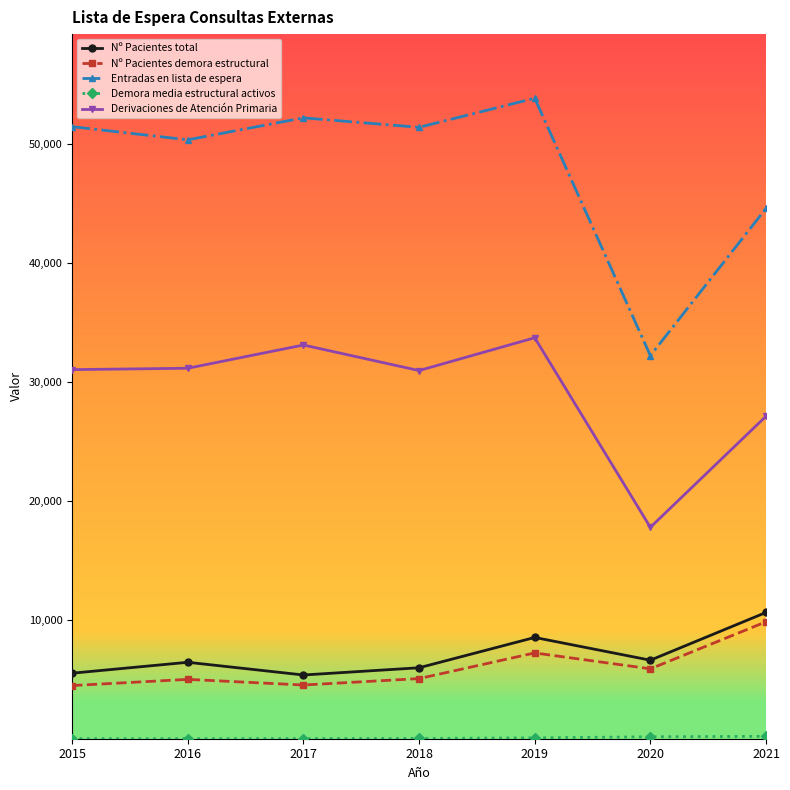

What is the average value of the Nº Pacientes total series?

7029.6